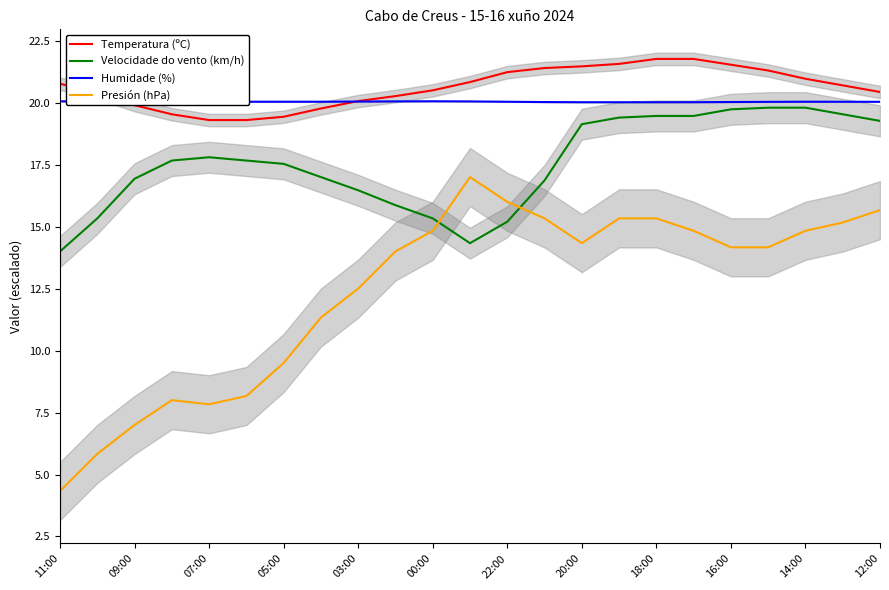

Rank the series at 13 from highest to lowest value.

Temperatura (ºC), Humidade (%), Velocidade do vento (km/h), Presión (hPa)